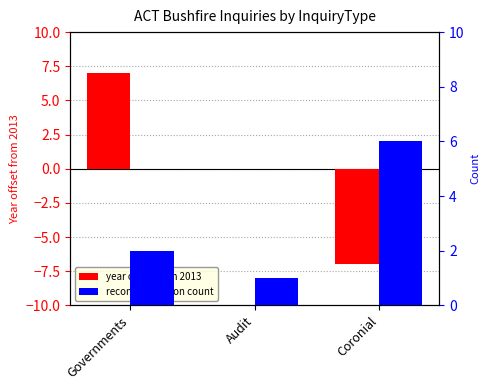

Rank the series by their average value, from lowest to highest.

year offset from 2013, recommendation count